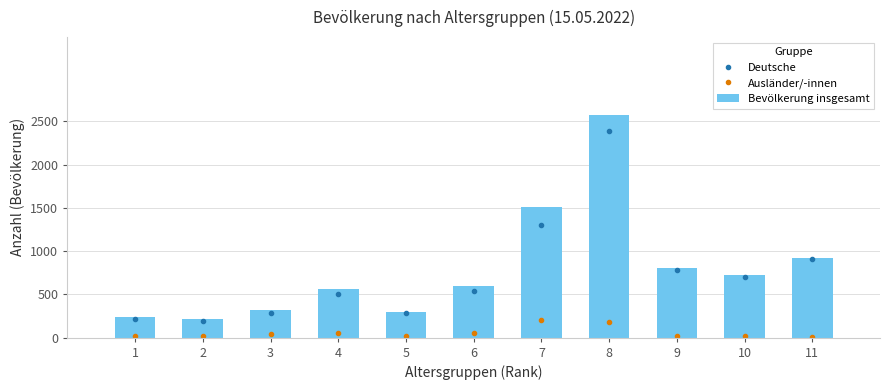

What is the spread (max minus min) of values at 10?

700